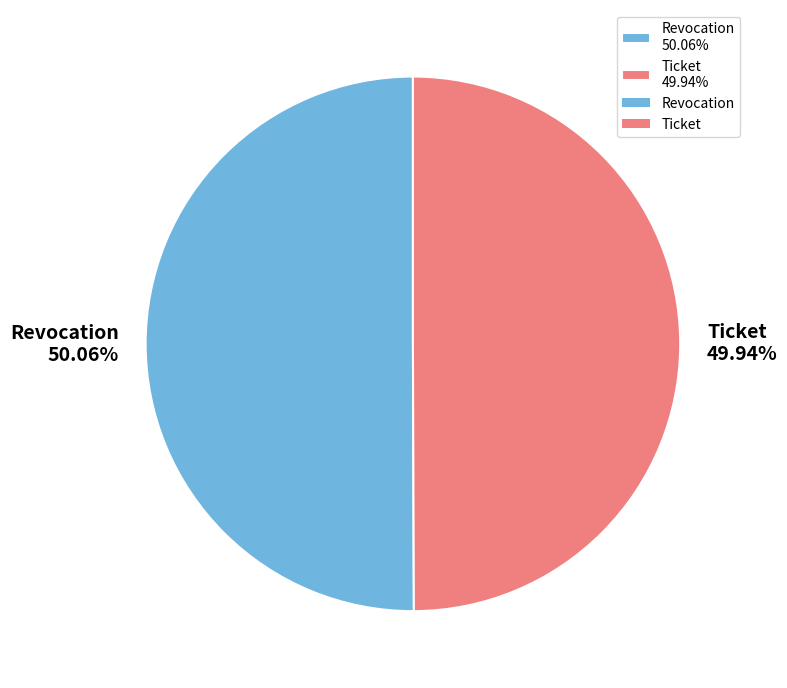

Does any single category account for the majority?

Yes